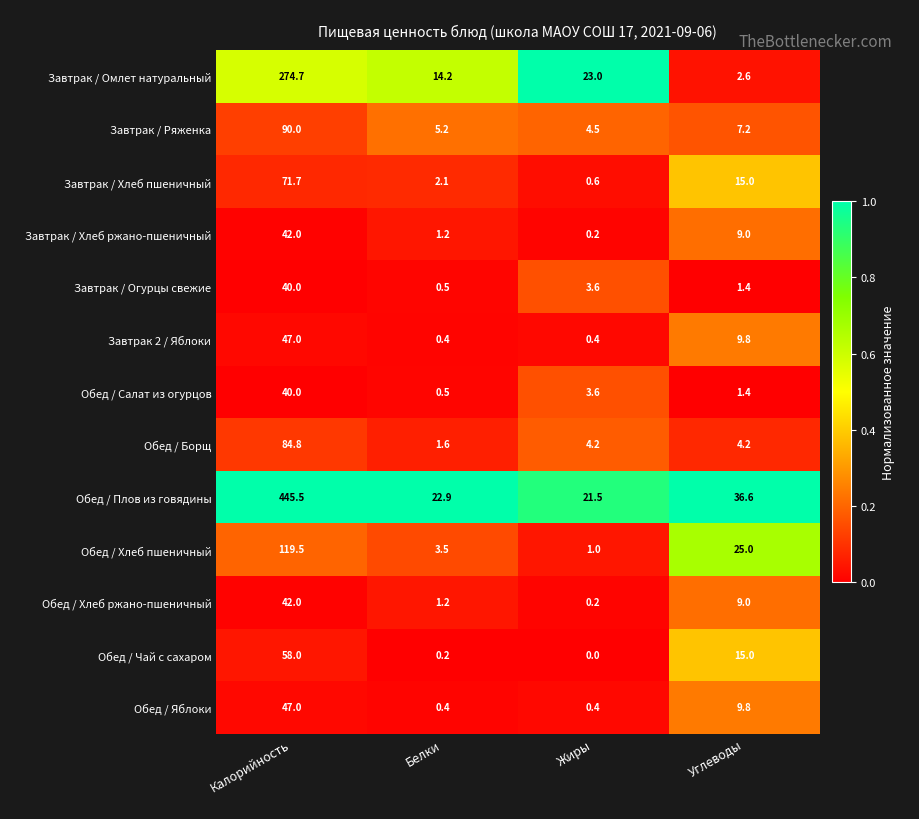

What is the total value across all series at Калорийность?

1402.2